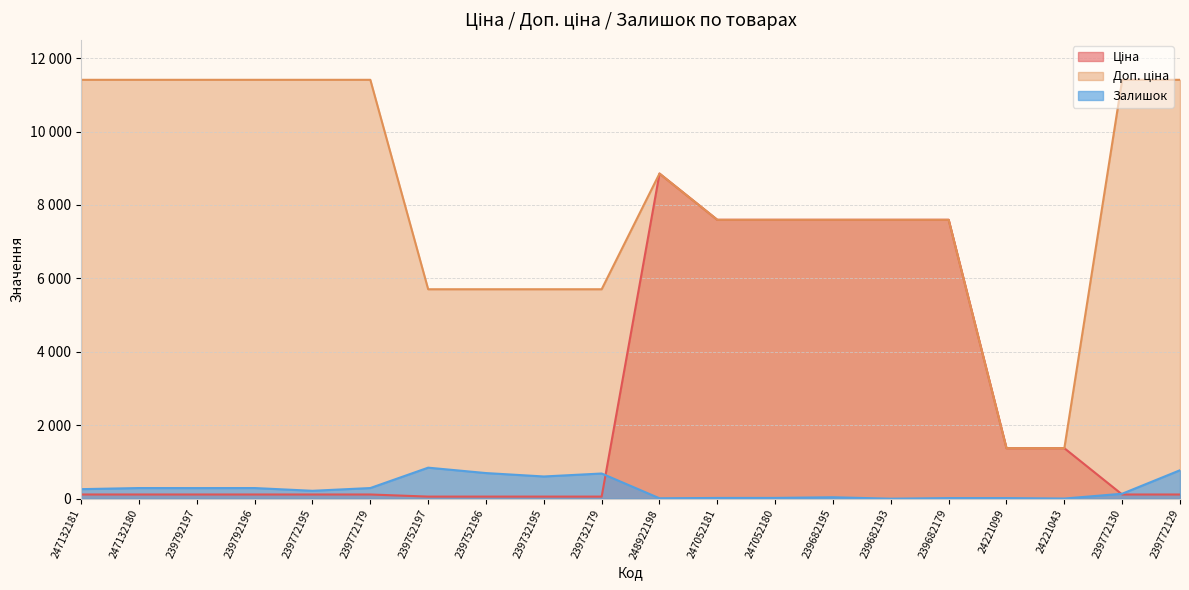

Count the number of data series in this chart.

3